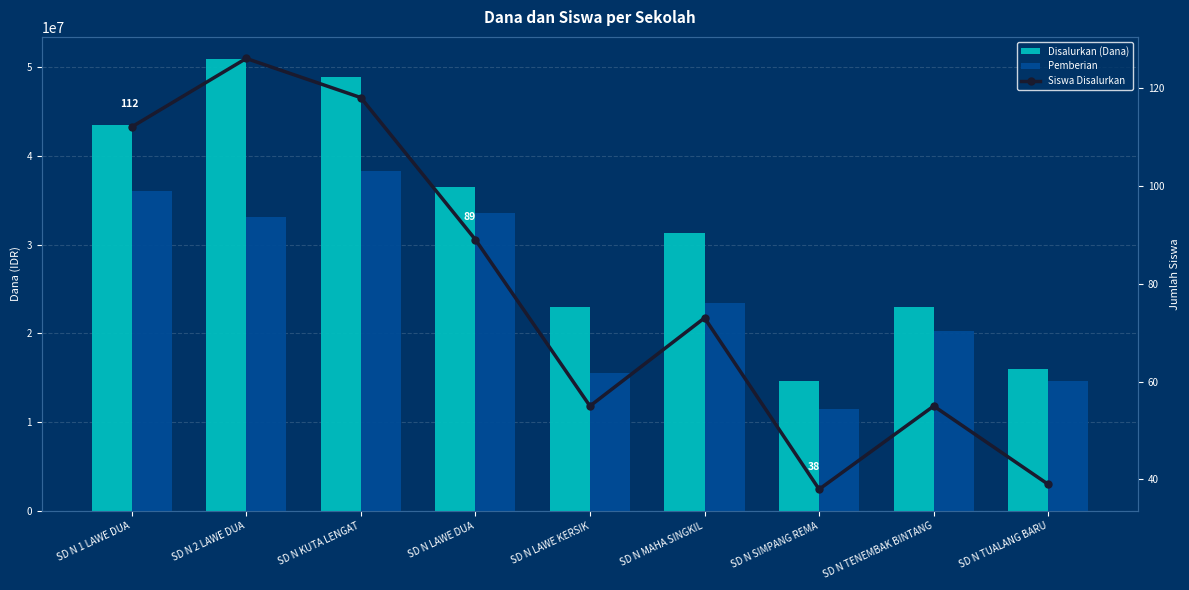

At how many categories does at least one series exceed 10539167?

9